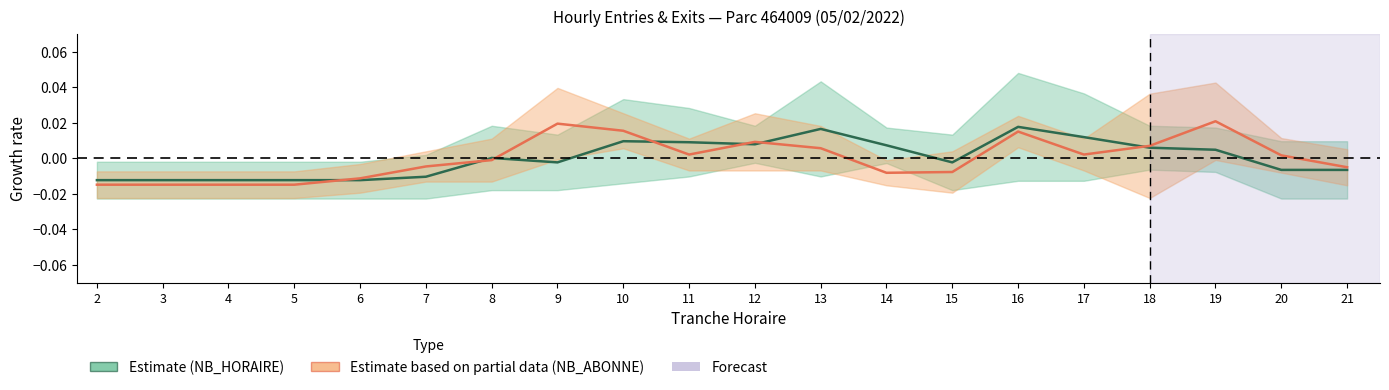

After their last crossing, which series has the higher values: NB_HORAIRE (Estimate) or NB_ABONNE (Partial)?

NB_ABONNE (Partial)